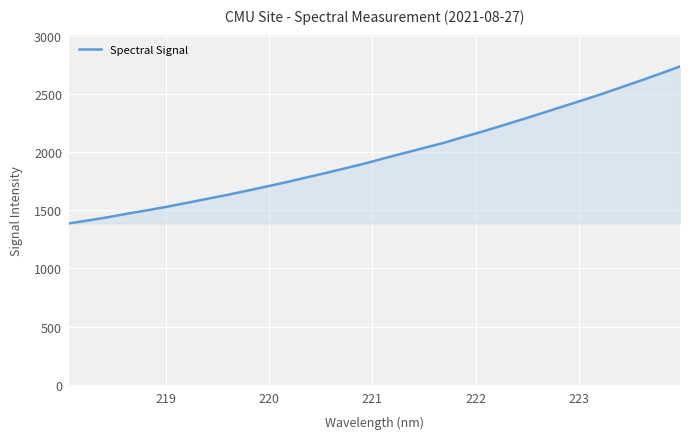

What is the average value?

1973.2